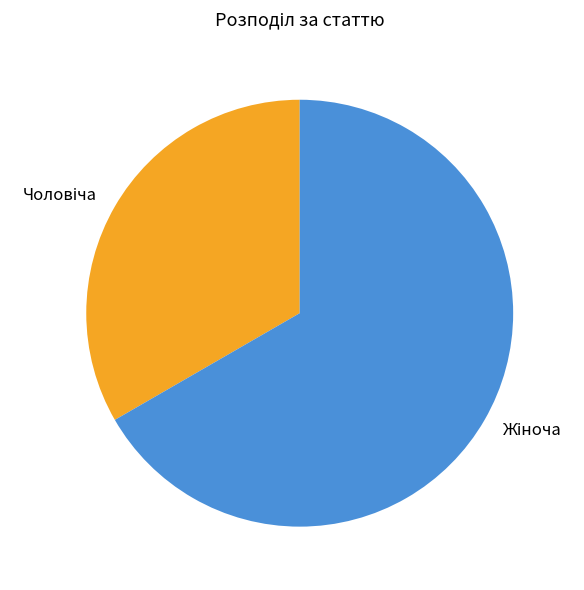

Is there a majority slice in this chart?

Yes